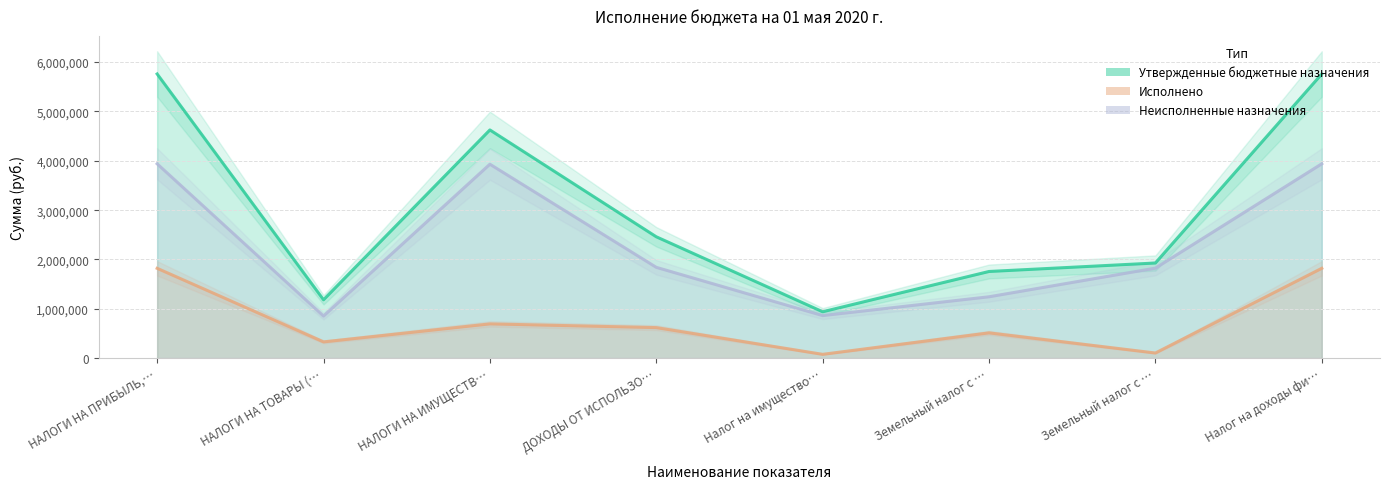

Which label corresponds to the smallest value in the chart?

Налог на имущество…